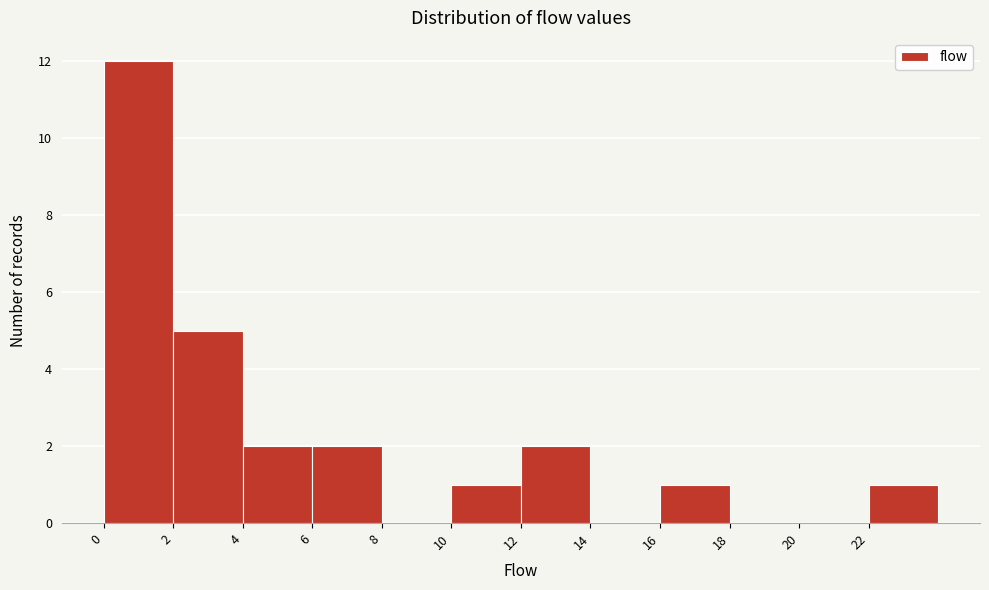

Reading left to right, list every bar in this chart as the range it spans on the x-axis followed by its height. The values are not printed on the chart, so give them approximately, as read against the axis.

0 to 2: 12
2 to 4: 5
4 to 6: 2
6 to 8: 2
8 to 10: 0
10 to 12: 1
12 to 14: 2
14 to 16: 0
16 to 18: 1
18 to 20: 0
20 to 22: 0
22 to 24: 1